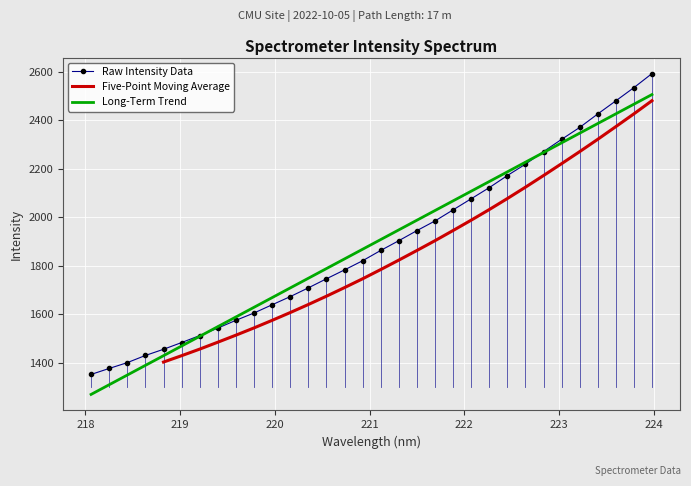

Which category has the lowest value across all series?

218.0596